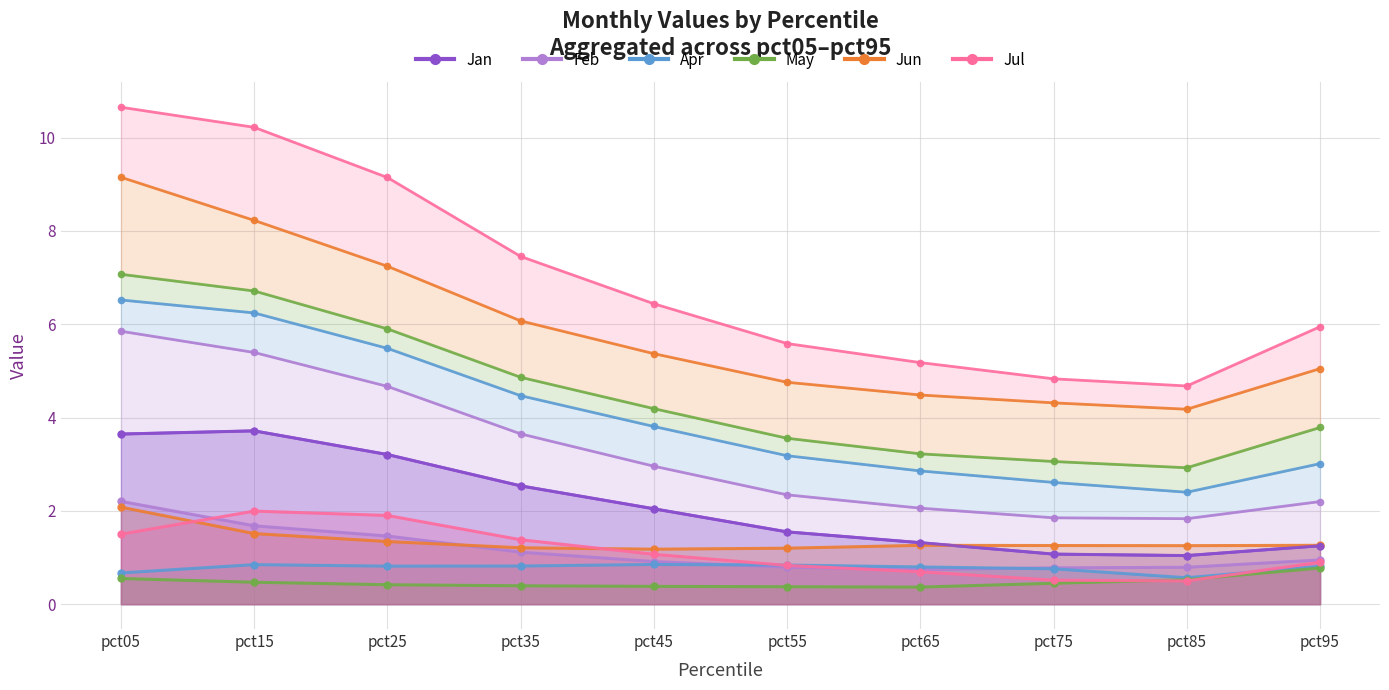

What is the highest value of the Feb series?

2.2